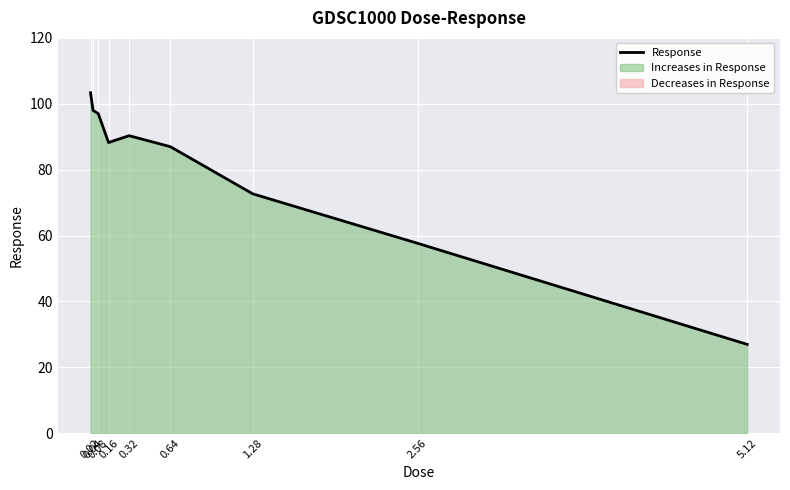

Count the number of data series in this chart.

1